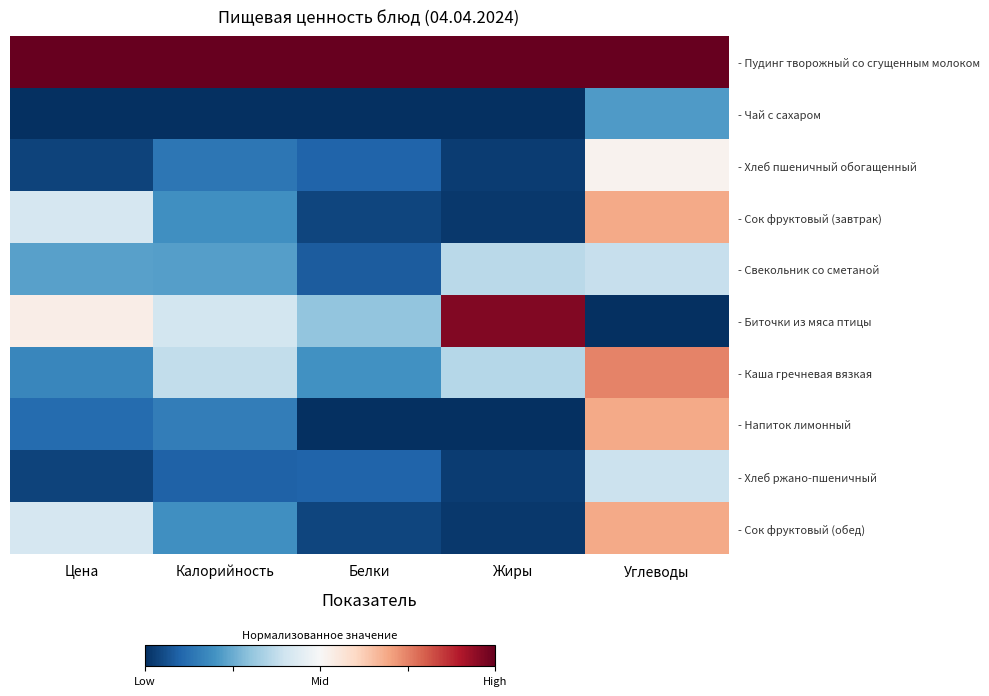

Rank the series by their maximum value, from highest to lowest.

- Пудинг творожный со сгущенным молоком, - Биточки из мяса птицы, - Каша гречневая вязкая, - Сок фруктовый (завтрак), - Сок фруктовый (обед), - Напиток лимонный, - Хлеб пшеничный обогащенный, - Хлеб ржано-пшеничный, - Свекольник со сметаной, - Чай с сахаром